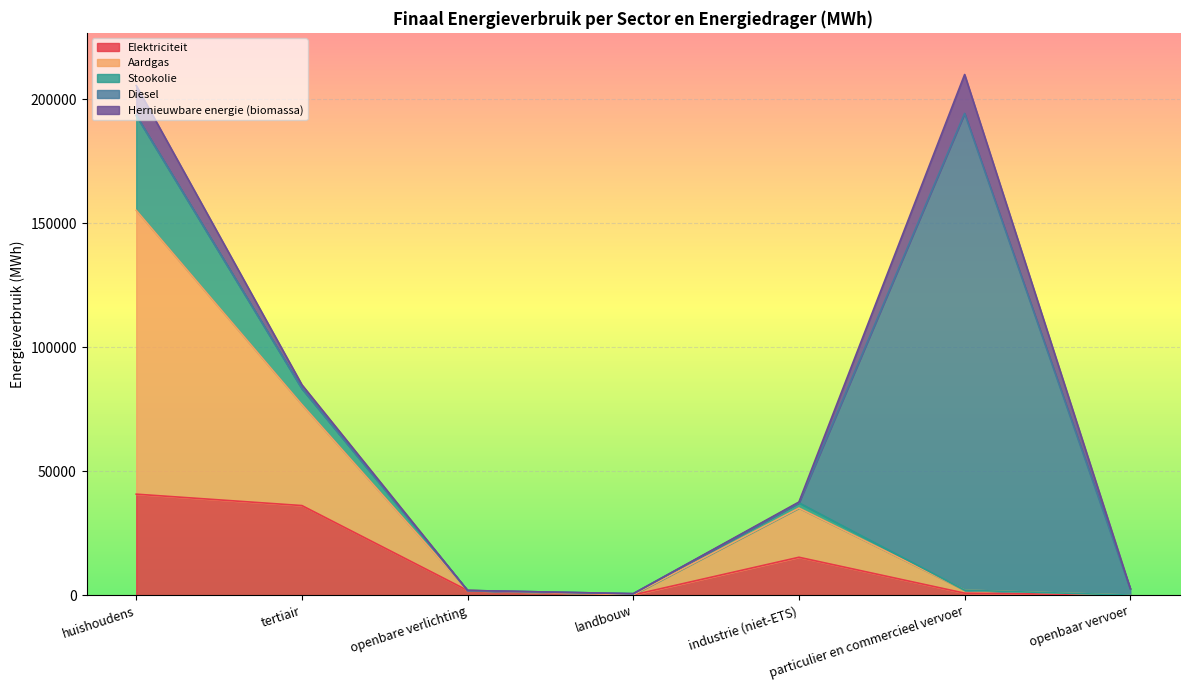

Which series has the largest range (max minus min)?

Diesel